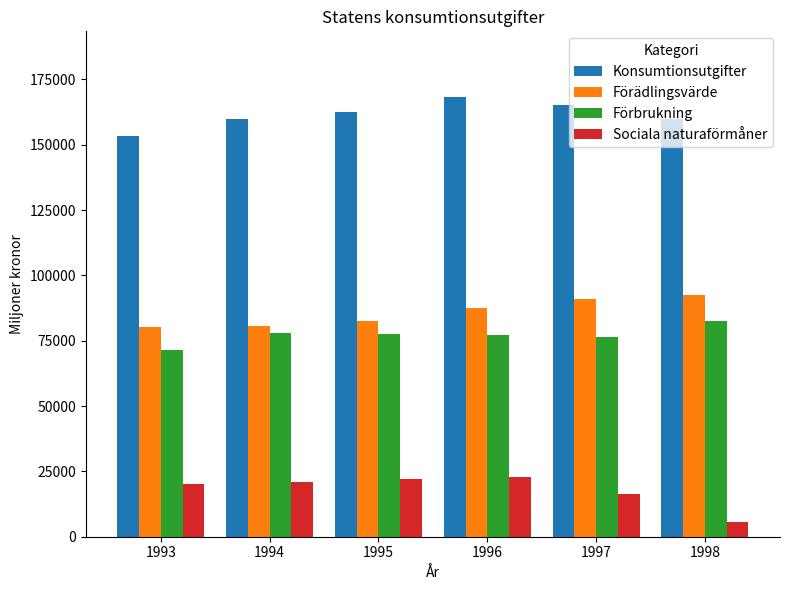

What is the value of the Förädlingsvärde bar at the 6th from the left?

92492